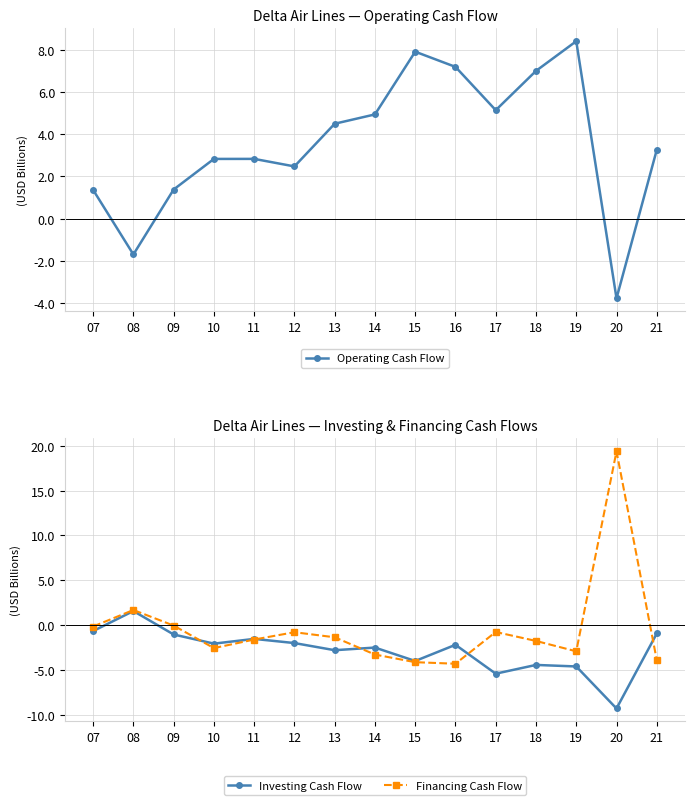

Reading left to right, extract all data points from this chart.

Operating Cash Flow: 1359	-1707	1379	2832	2834	2476	4504	4947	7927	7205	5148	7014	8425	-3793	3264
Investing Cash Flow: -625	1598	-1008	-2026	-1498	-1962	-2756	-2463	-3955	-2155	-5366	-4393	-4563	-9238	-898
Financing Cash Flow: -120	1716	-19	-2521	-1571	-755	-1320	-3240	-4088	-4260	-730	-1726	-2880	19356	-3852